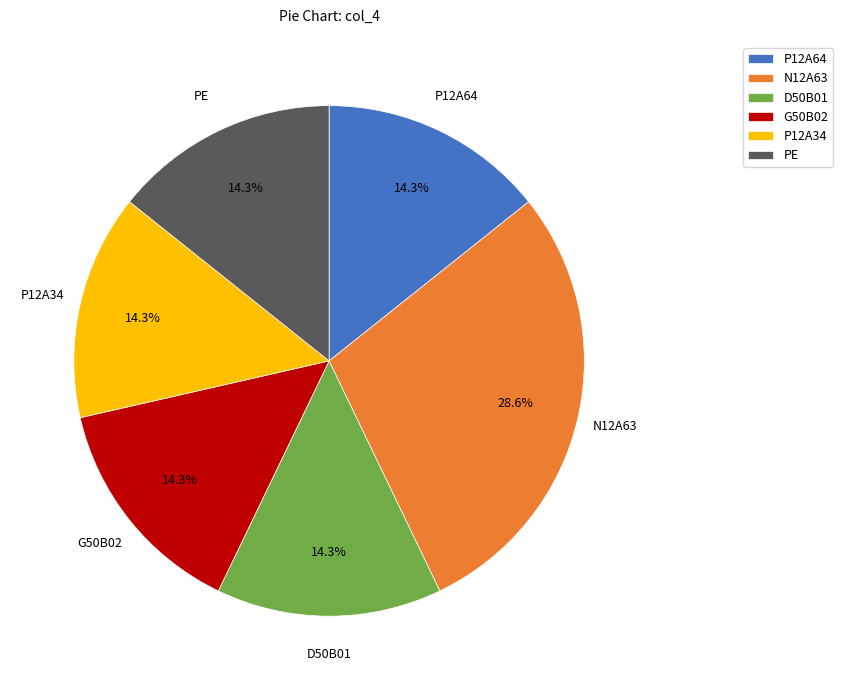

Combined, what portion of the pie is P12A34 and G50B02?

28.6%